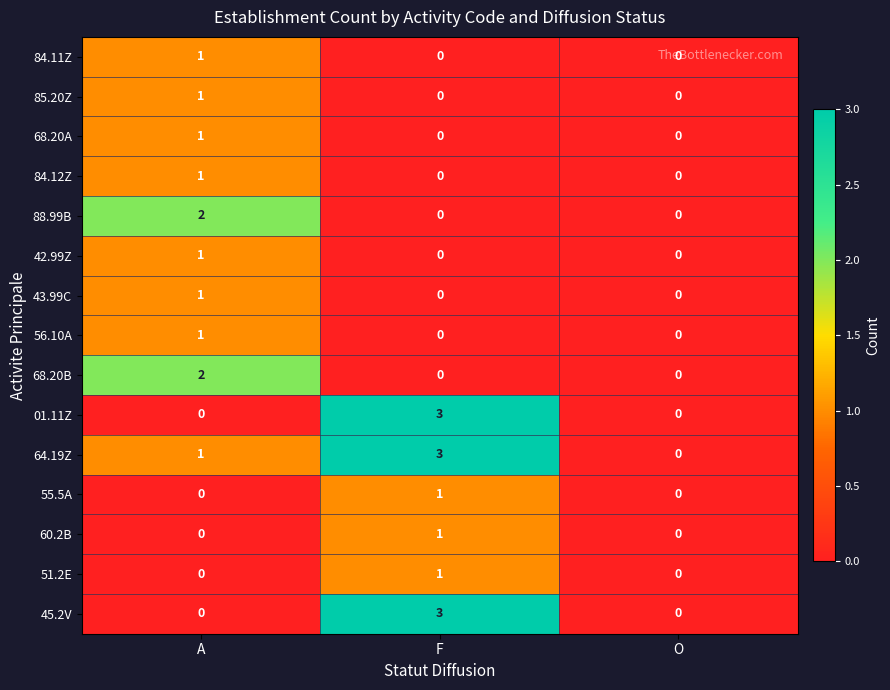

What is the difference between the highest and lowest values at A?

2